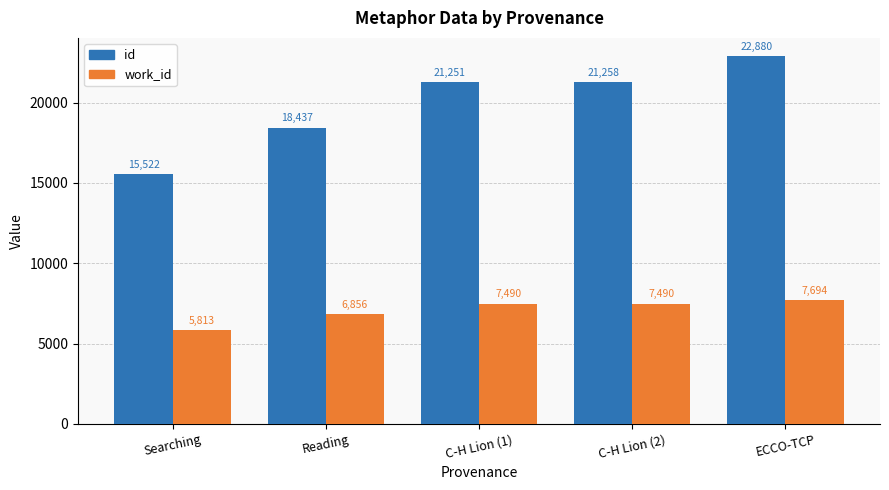

True or false: id has a value of 28326 at Reading.

False